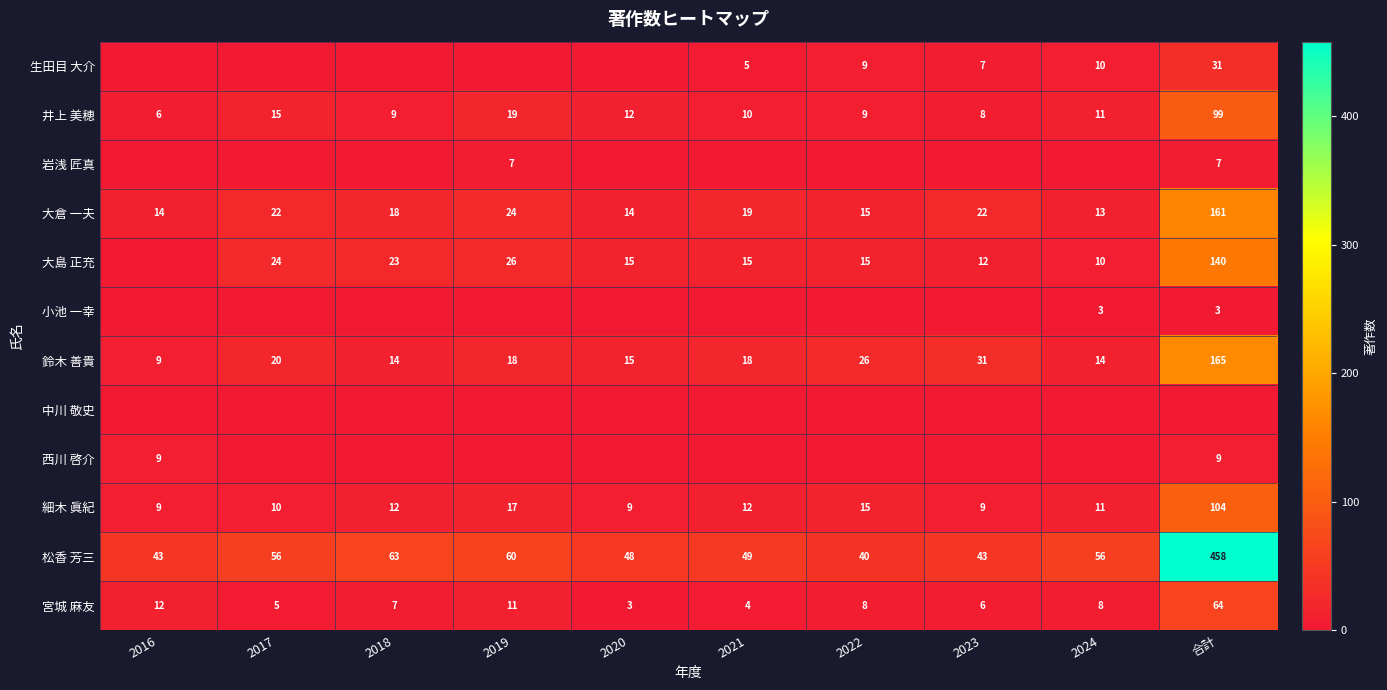

What is the difference between the highest and lowest values at 2016?

43